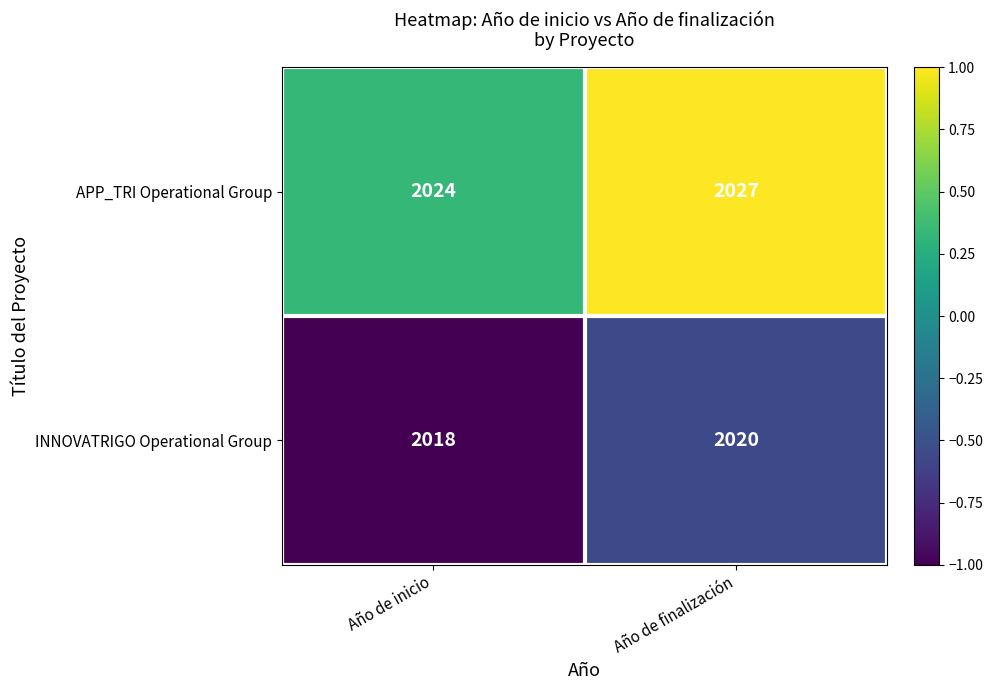

Rank the series at Año de inicio from lowest to highest value.

INNOVATRIGO Operational Group, APP_TRI Operational Group